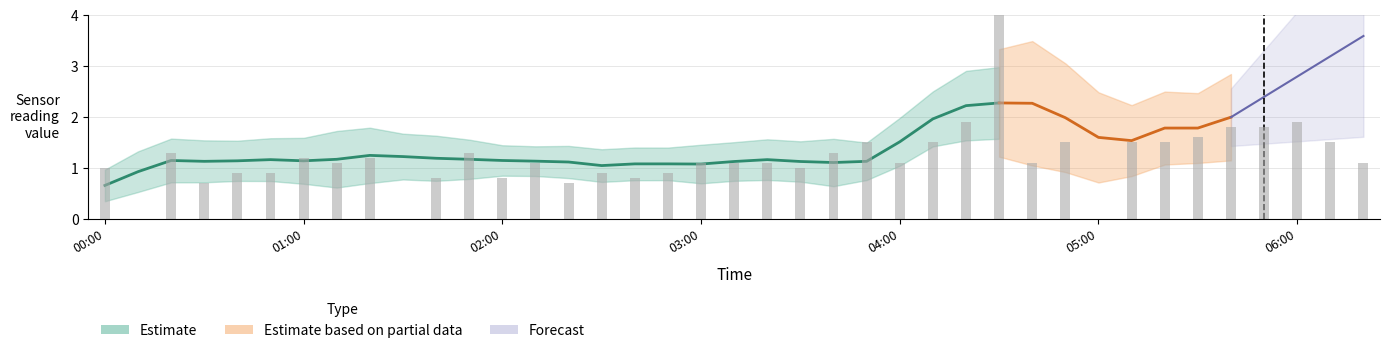

What position from the left is 05:10?

32